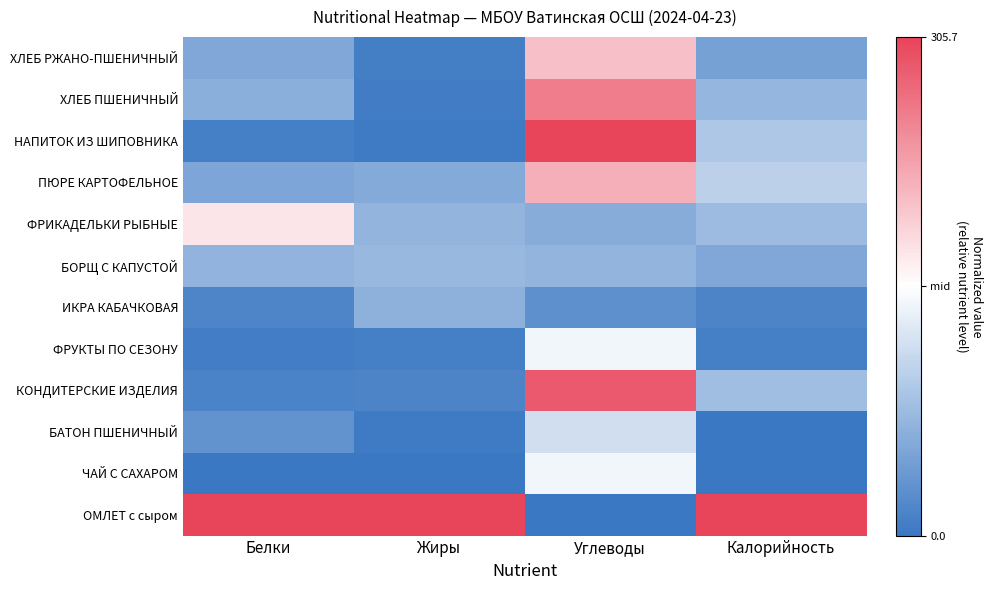

How many series are shown in this chart?

12